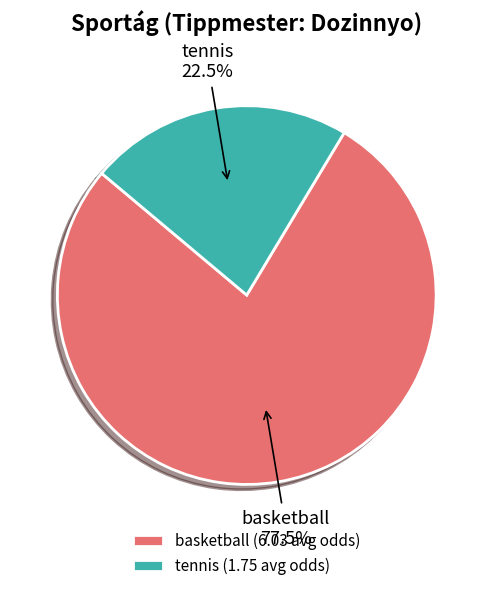

Which slice is the largest?

basketball